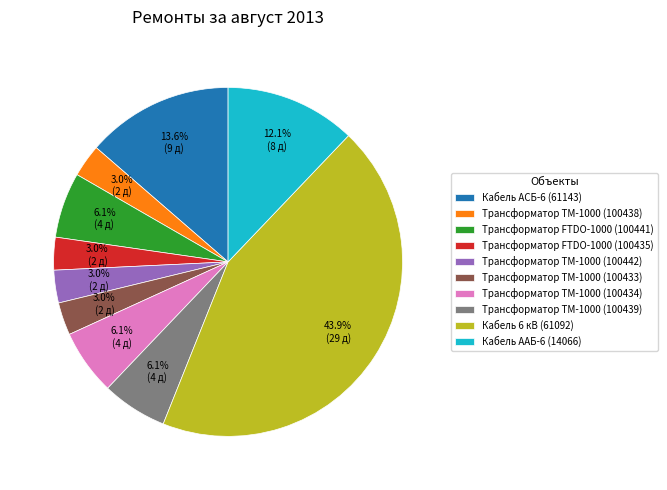

True or false: Кабель ААБ-6 (14066) accounts for 12% of the total.

True